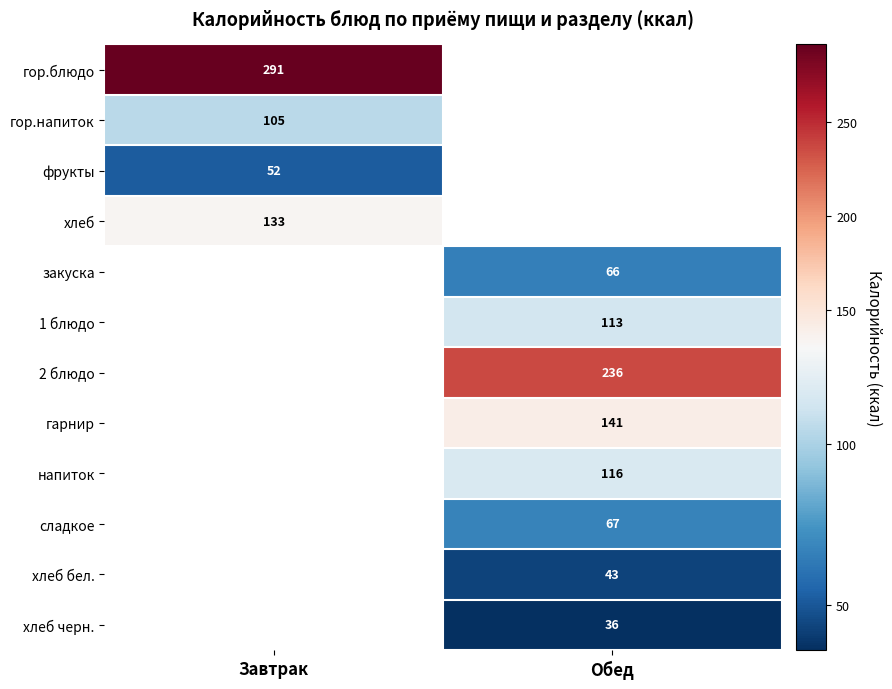

True or false: 2 блюдо has a value of 236 at Обед.

True